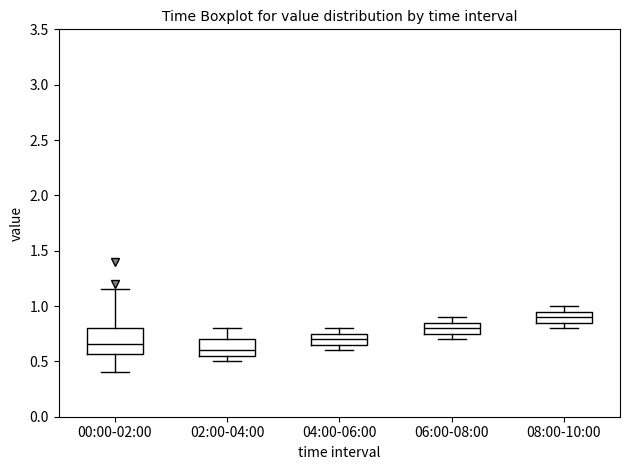

Reading left to right, read every box against the y-axis: the position of its median line, the range the box covers, and the ends of its whiskers. The values are not printed on the chart, so give them approximately, as read against the axis.

00:00-02:00: median 0.65, box 0.55 to 0.80, whiskers 0.40 to 1.15
02:00-04:00: median 0.60, box 0.55 to 0.70, whiskers 0.50 to 0.80
04:00-06:00: median 0.70, box 0.65 to 0.75, whiskers 0.60 to 0.80
06:00-08:00: median 0.80, box 0.75 to 0.85, whiskers 0.70 to 0.90
08:00-10:00: median 0.90, box 0.85 to 0.95, whiskers 0.80 to 1.00